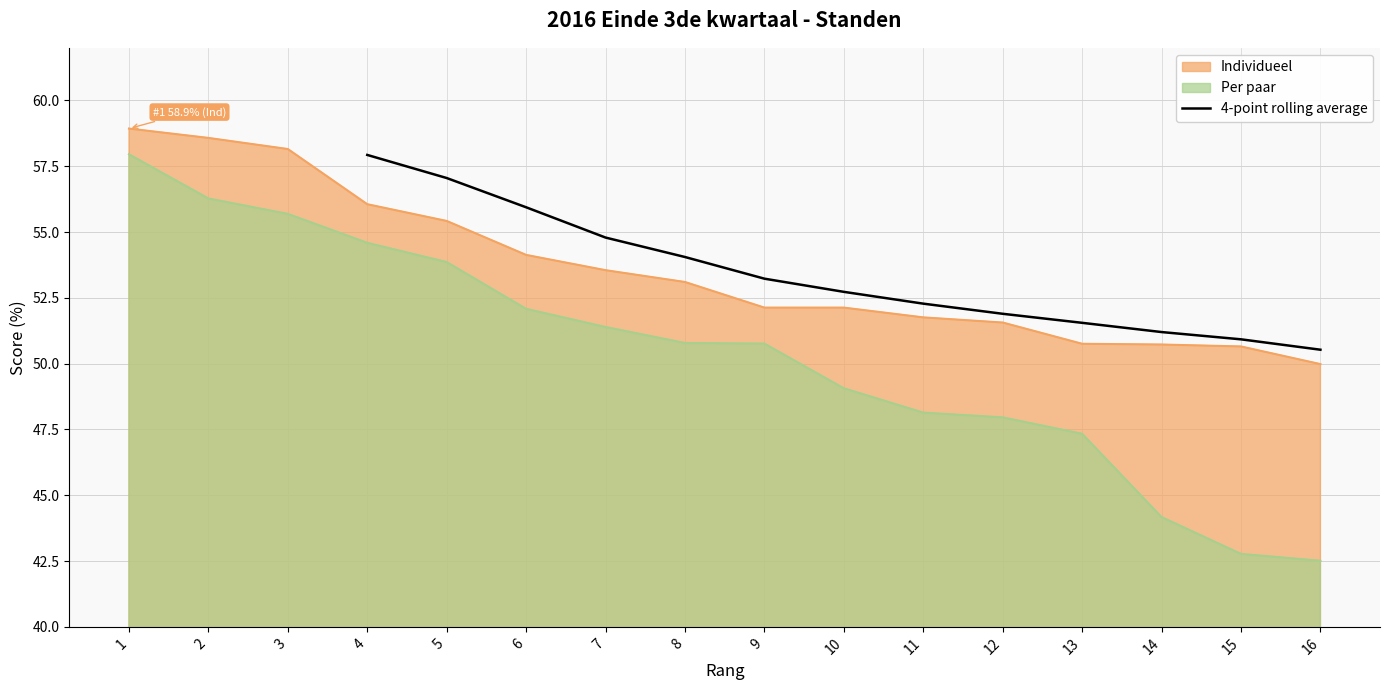

Is it true that 4-point rolling average equals 53.2 at 9?

True